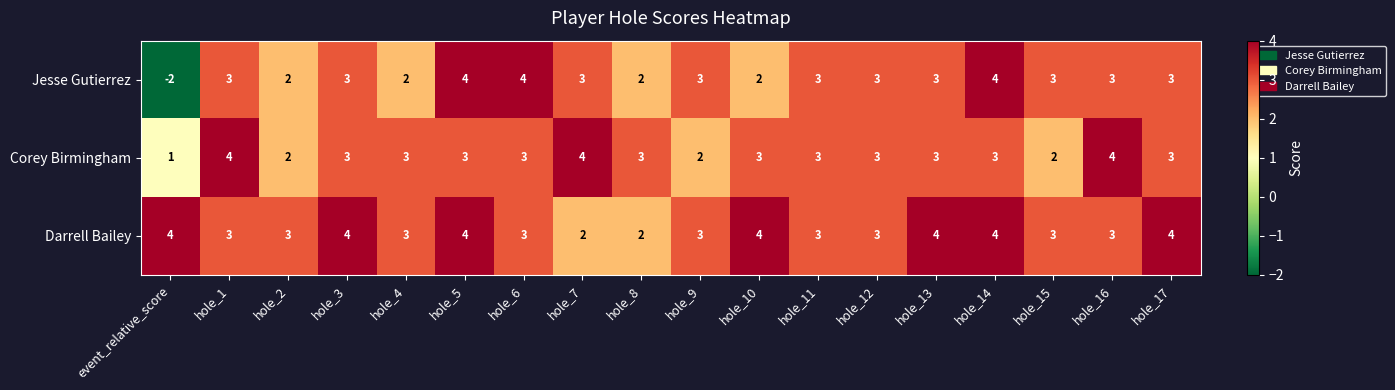

What is the sum of the Jesse Gutierrez values at hole_6 and hole_11?

7